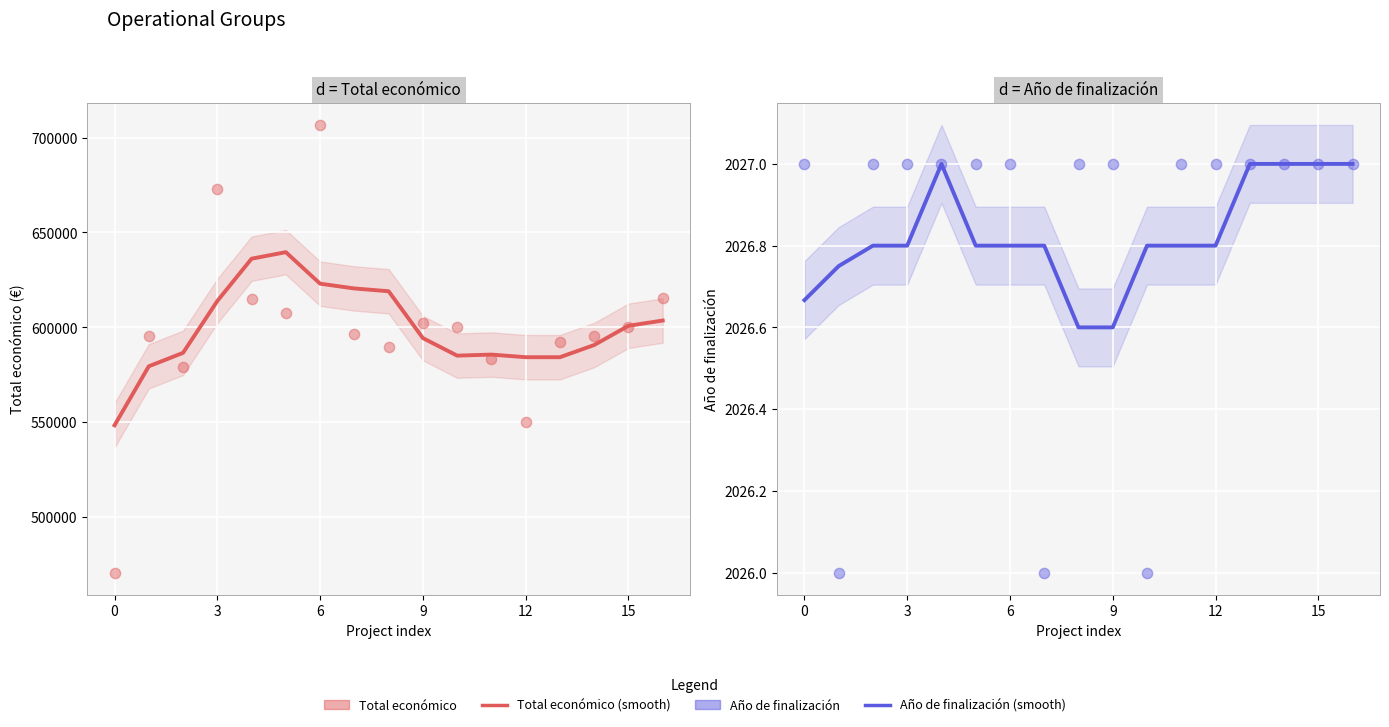

At how many categories does at least one series exceed 320130?

17